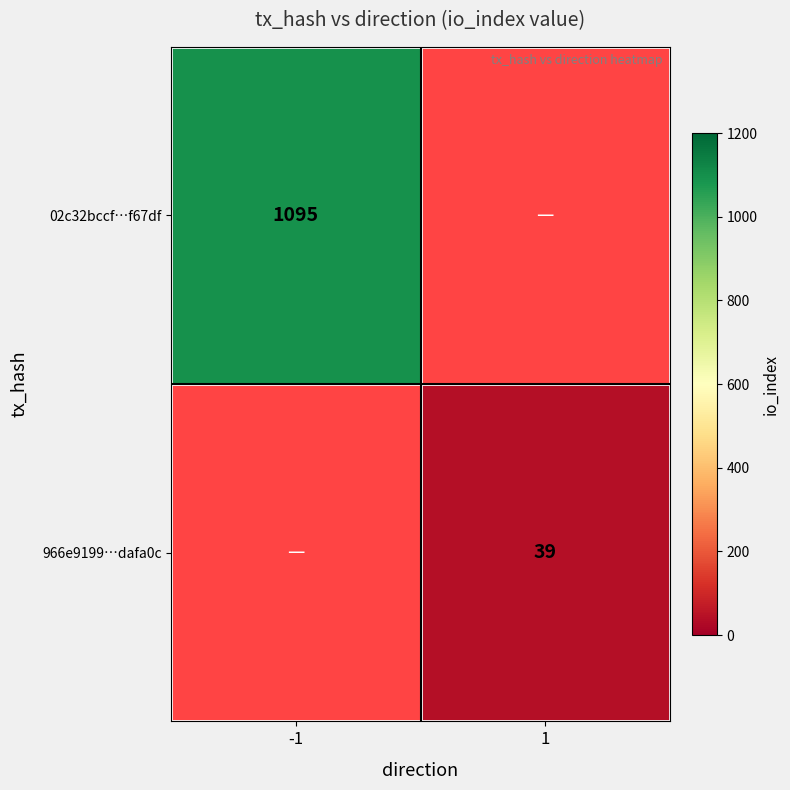

The 966e9199…dafa0c series shows 12 at 1. True or false?

False